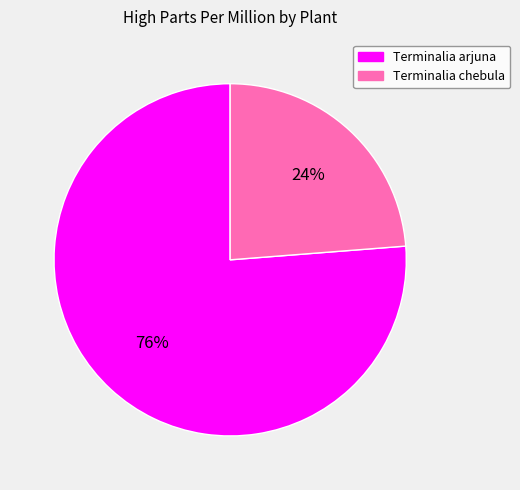

The Terminalia chebula slice represents 24% of the pie. True or false?

True